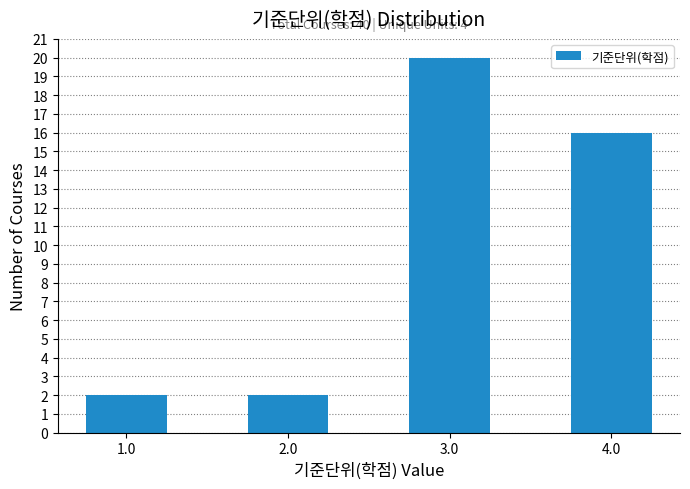

Reading left to right, list all the values displayed in this chart.

2	2	20	16